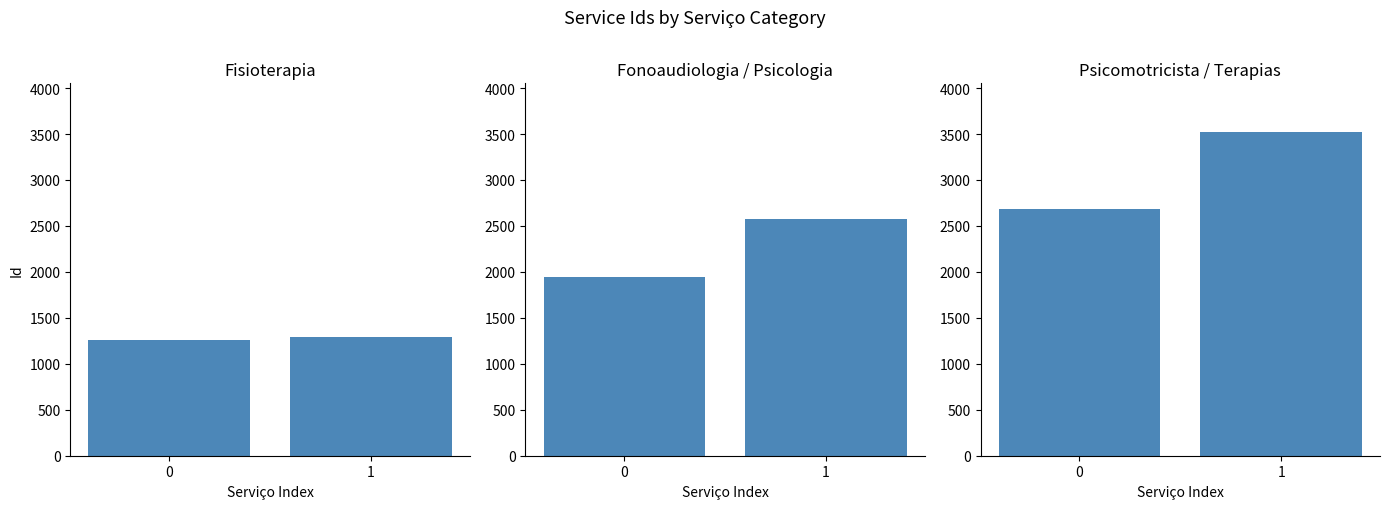

Read the value at 0.

2684